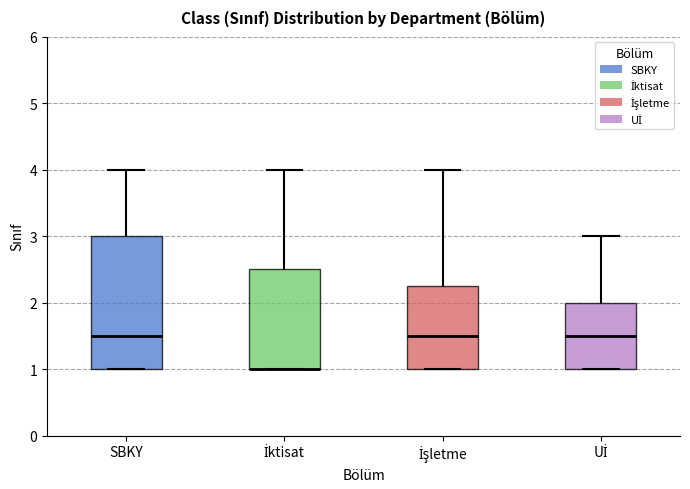

Comparing the boxes themselves (not the whiskers), which one is the tallest?

SBKY